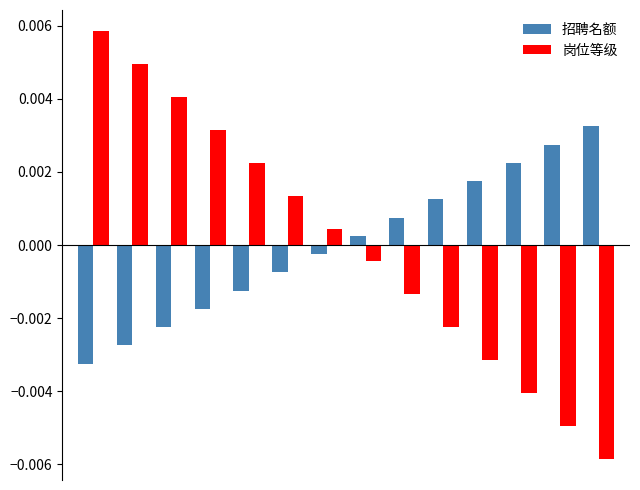

At how many categories does at least one series exceed 0?

14